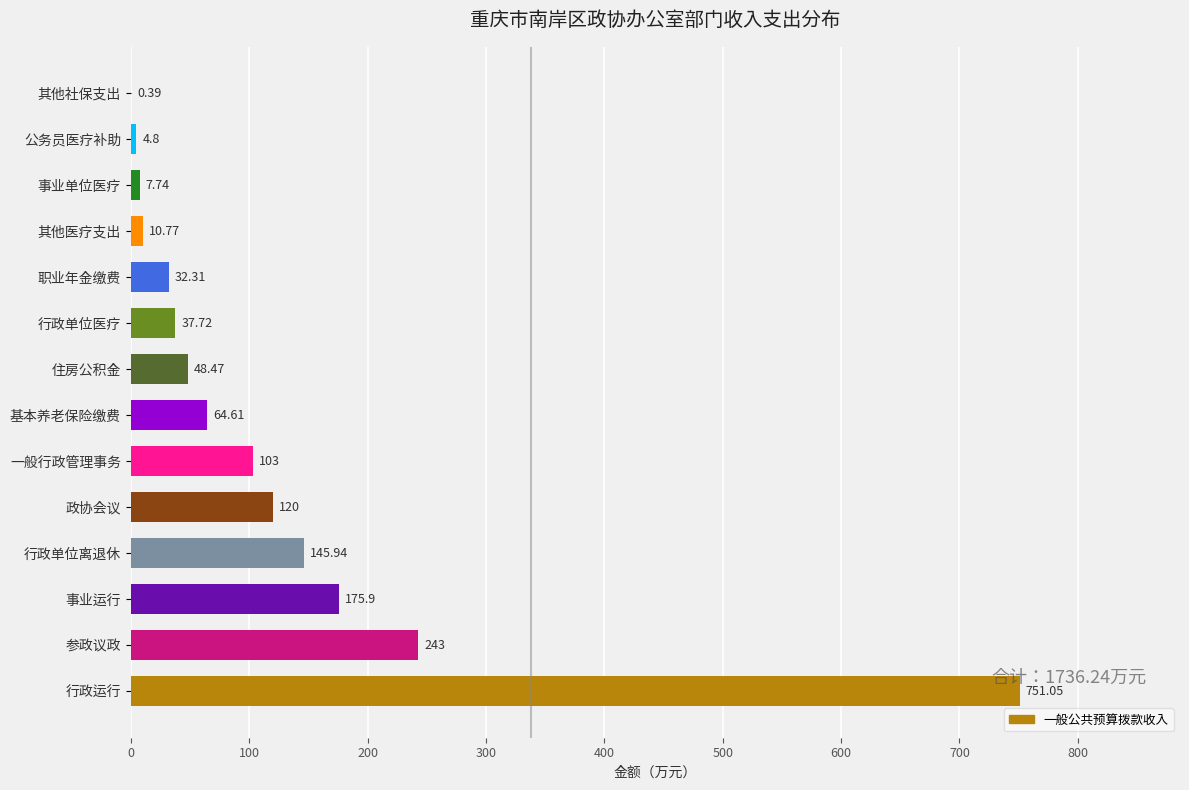

What is the sum of all values?

1745.7